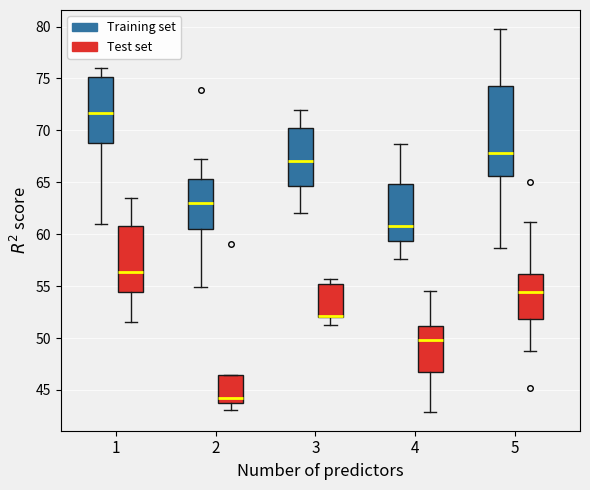

Which box is the tallest, from its lower edge to its upper edge?

5 (Training set)